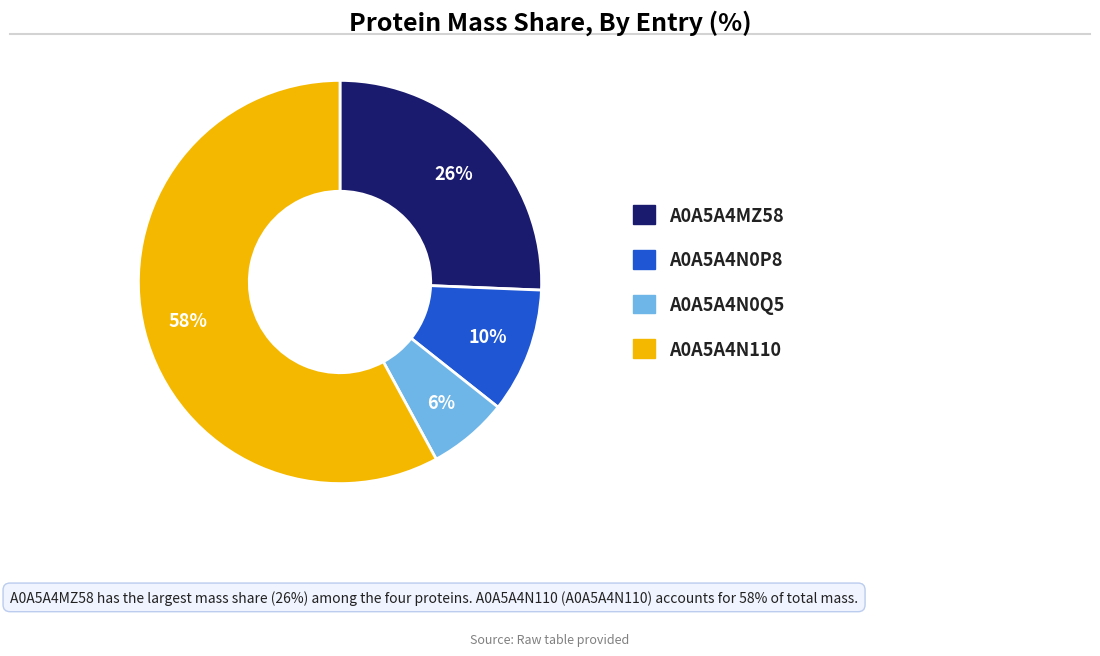

Approximately how many times larger is the value at A0A5A4MZ58 compared to A0A5A4N0P8?

2.6